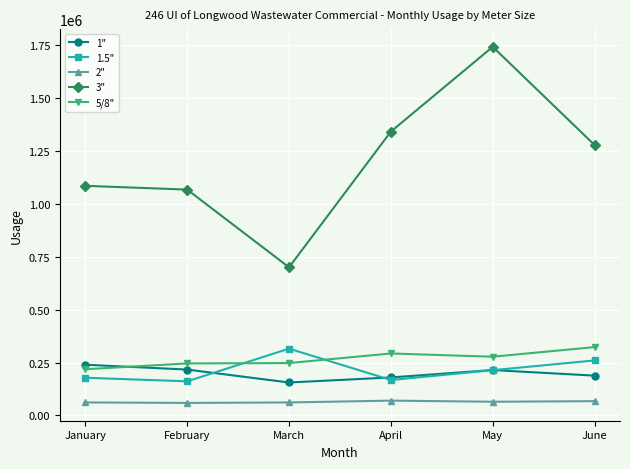

At which category does 3" reach its first local peak?

May